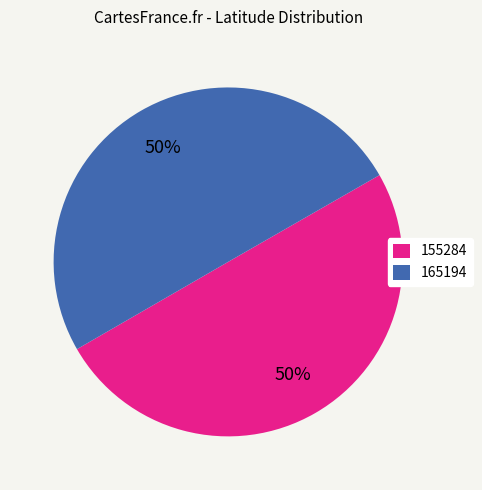

What is the ratio of the value at 165194 to the value at 155284?

1.0